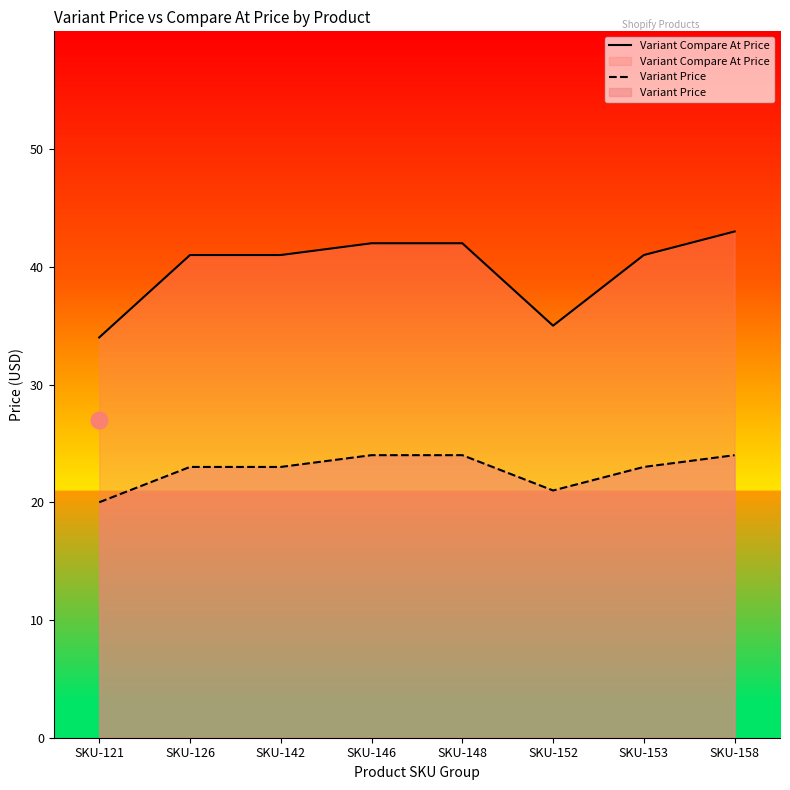

What is the difference between the second highest and minimum values in the Variant Compare At Price series?

8